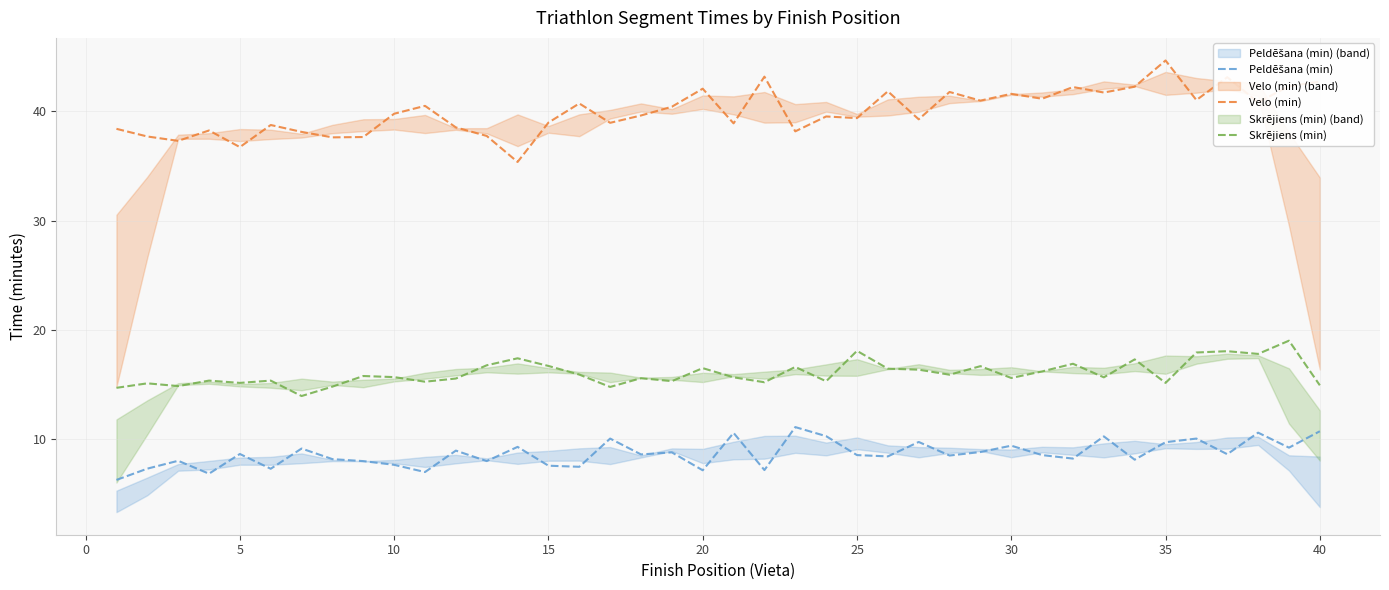

How many data points does each series have?

40